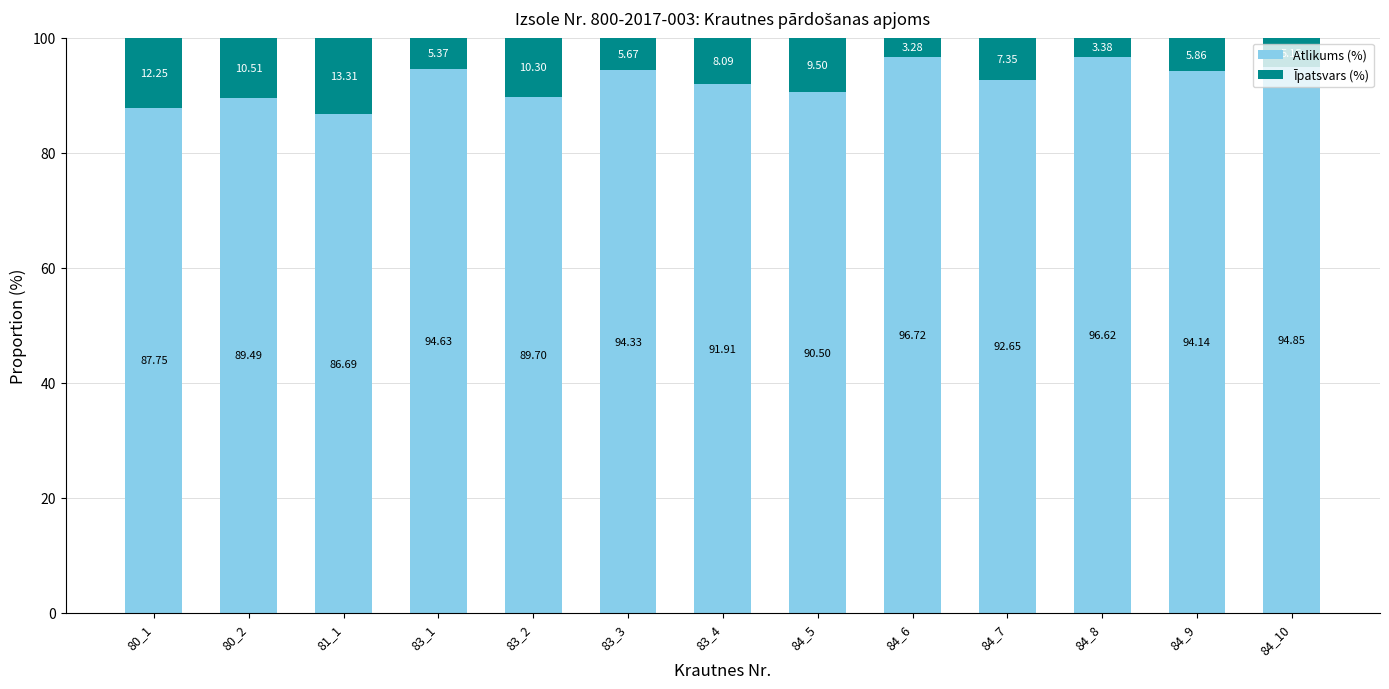

Rank the categories by Atlikums (%) value from lowest to highest.

81_1, 80_1, 80_2, 83_2, 84_5, 83_4, 84_7, 84_9, 83_3, 83_1, 84_10, 84_8, 84_6